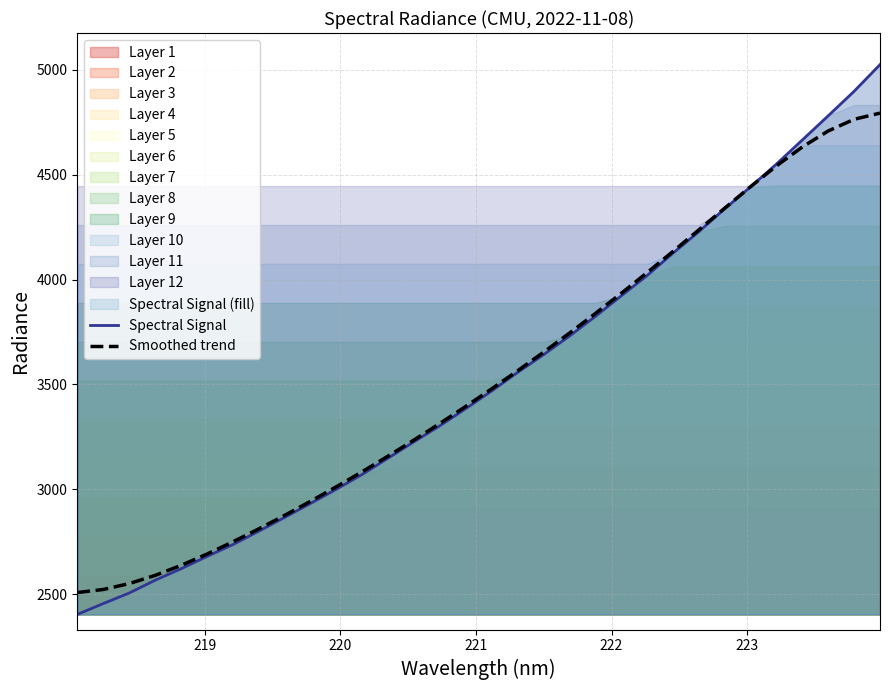

What are all the series names shown in the legend?

Spectral Signal, Smoothed trend